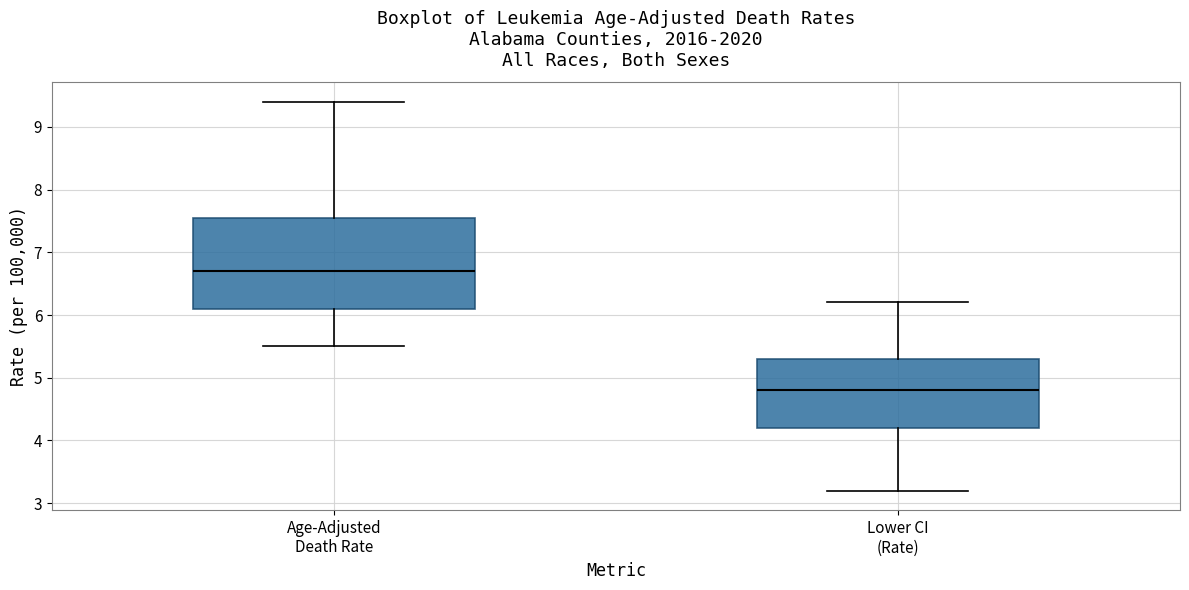

Where does the median line of the box for Age-Adjusted Death Rate sit on the y-axis? The values are not printed on the chart, so give them approximately, as read against the axis.

6.7